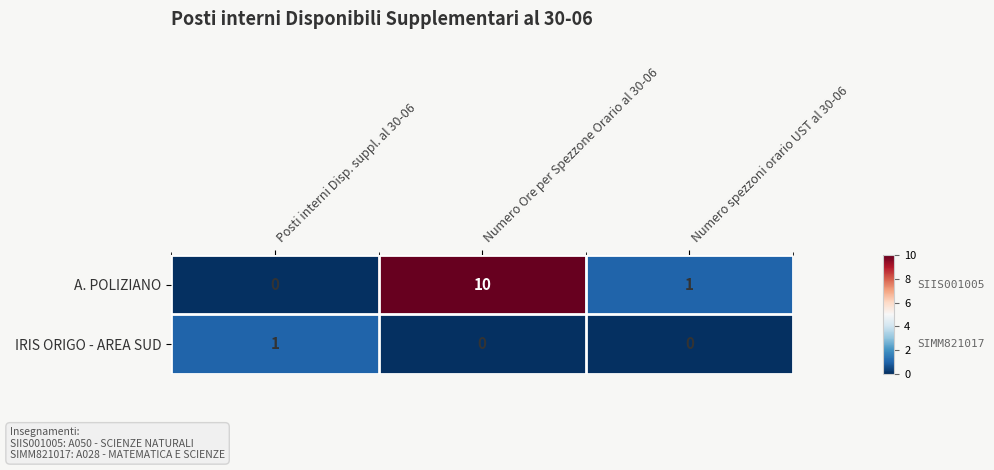

At Numero Ore per Spezzone Orario al 30-06, list the series in order from smallest to largest.

IRIS ORIGO - AREA SUD, A. POLIZIANO